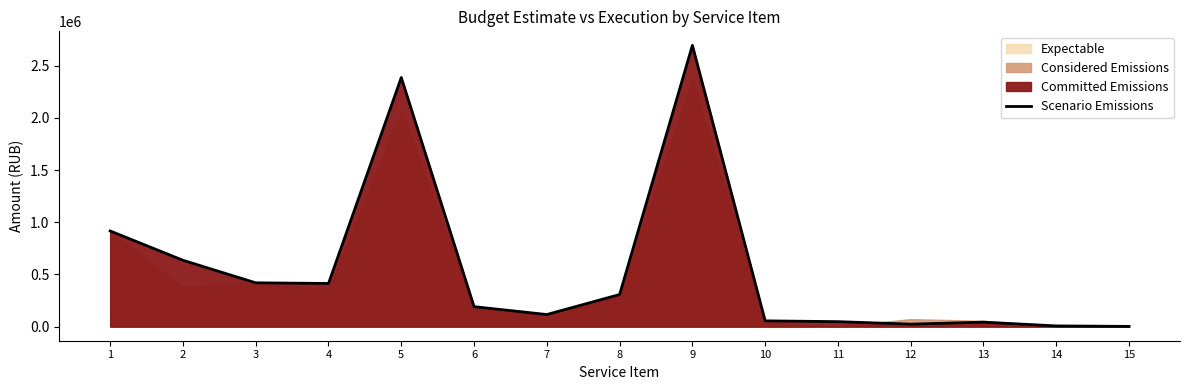

How many lines are shown in the chart?

1